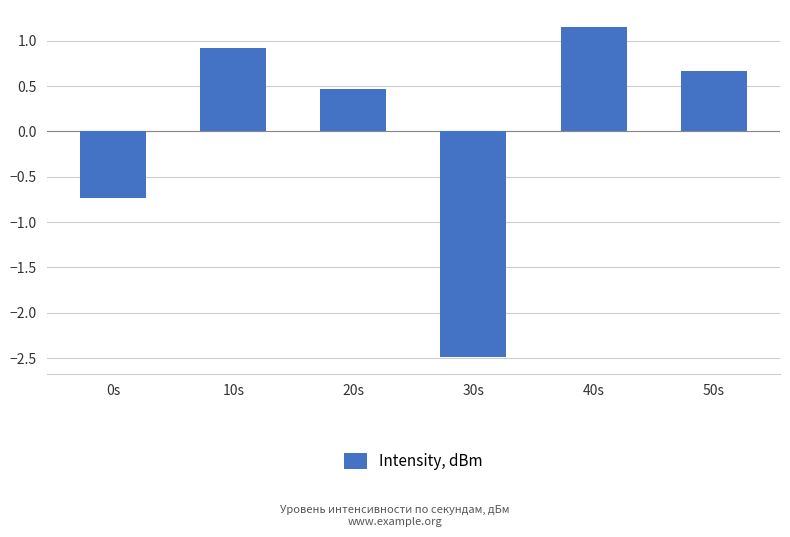

Are the bars grouped side by side (vs. stacked)?

No